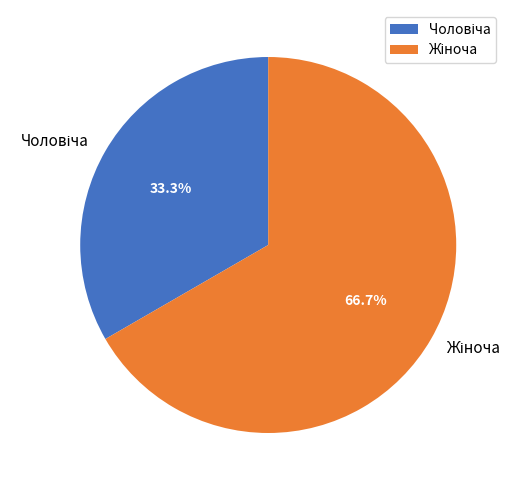

Does Чоловіча represent more than half of the total?

No